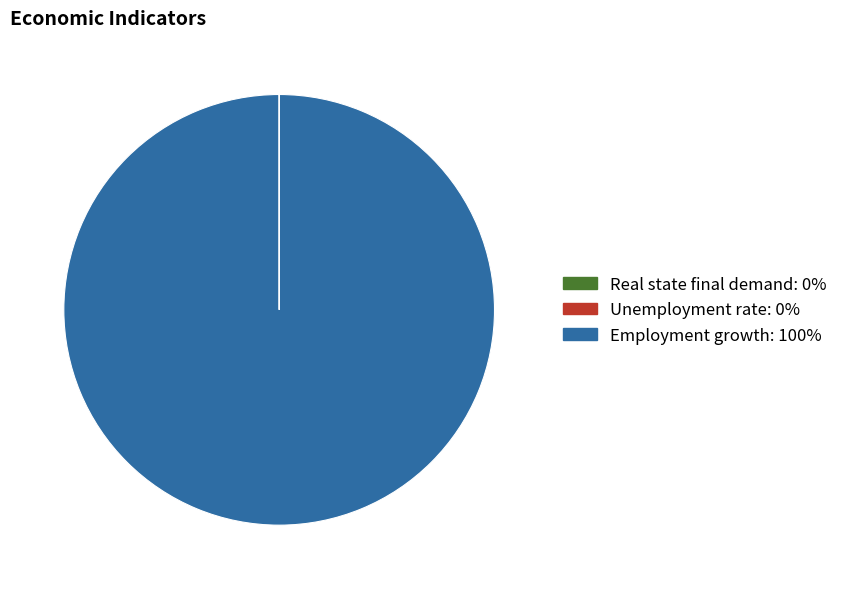

Which category has the biggest portion of the pie?

Employment growth